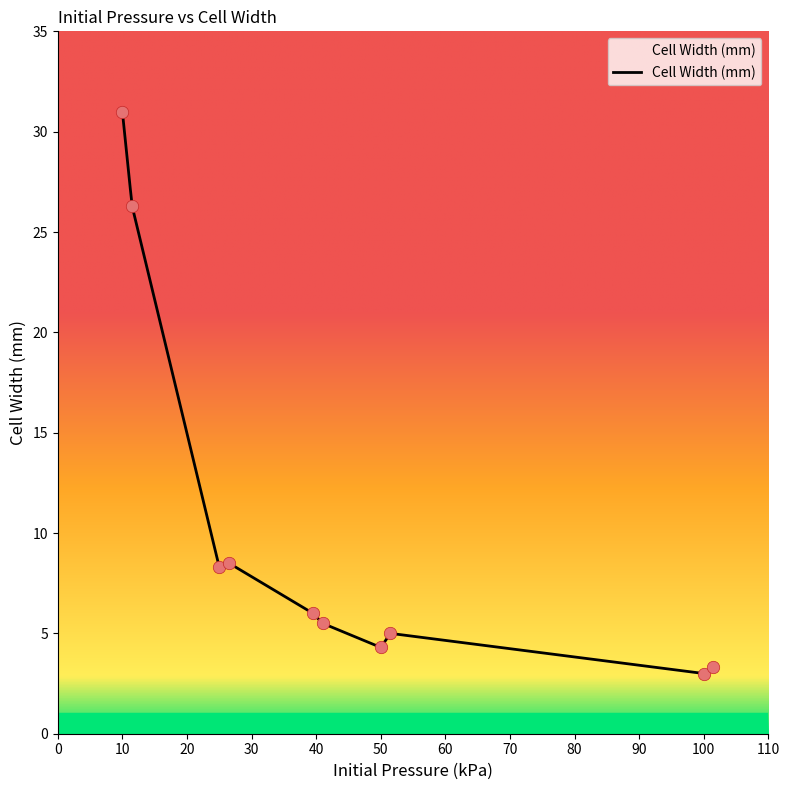

What is the change in value from 39.5 to 50?

-1.7